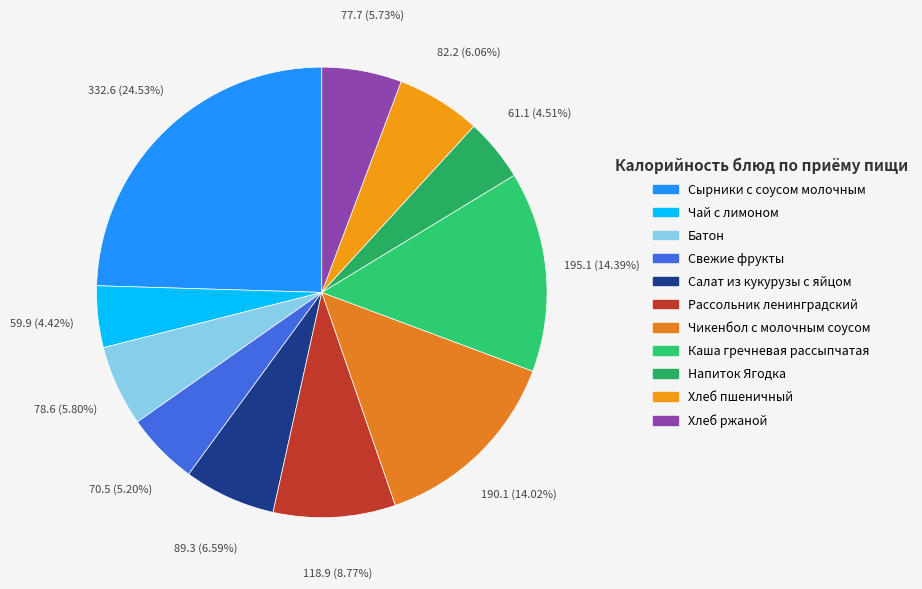

How many segments does this pie chart have?

11